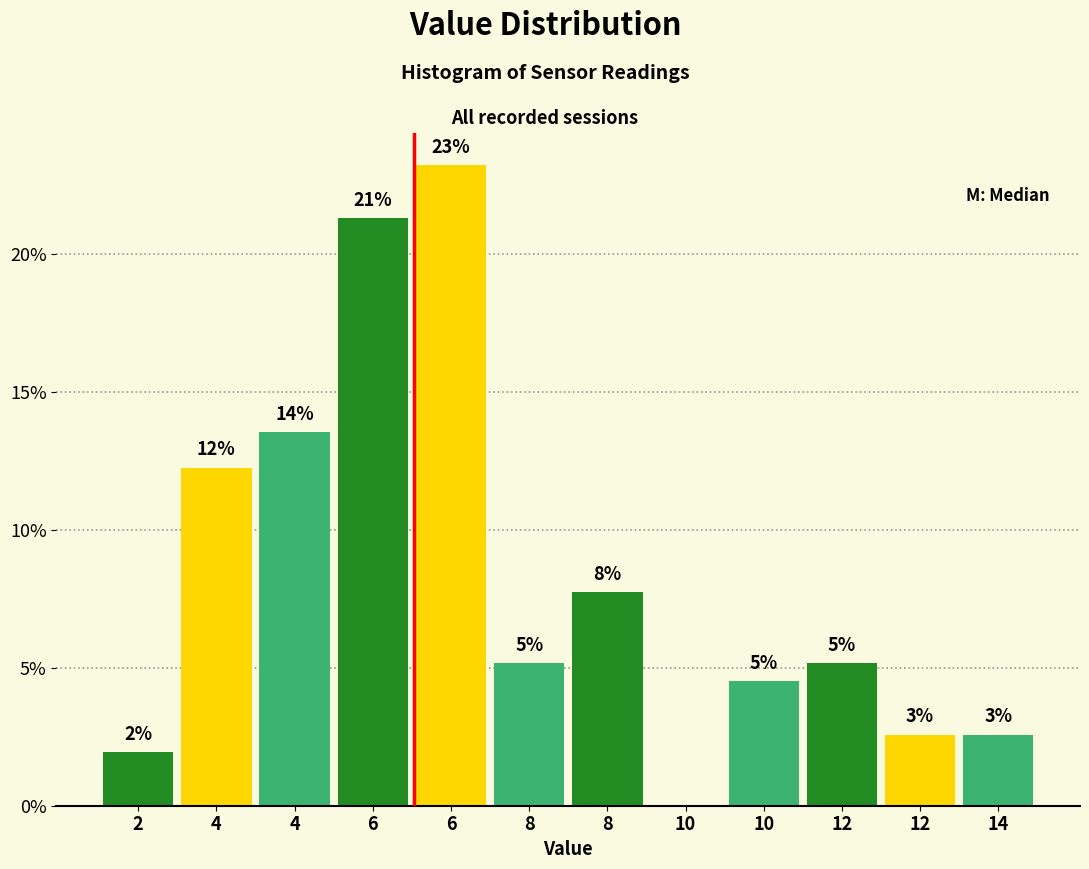

Are the bars horizontal?

No